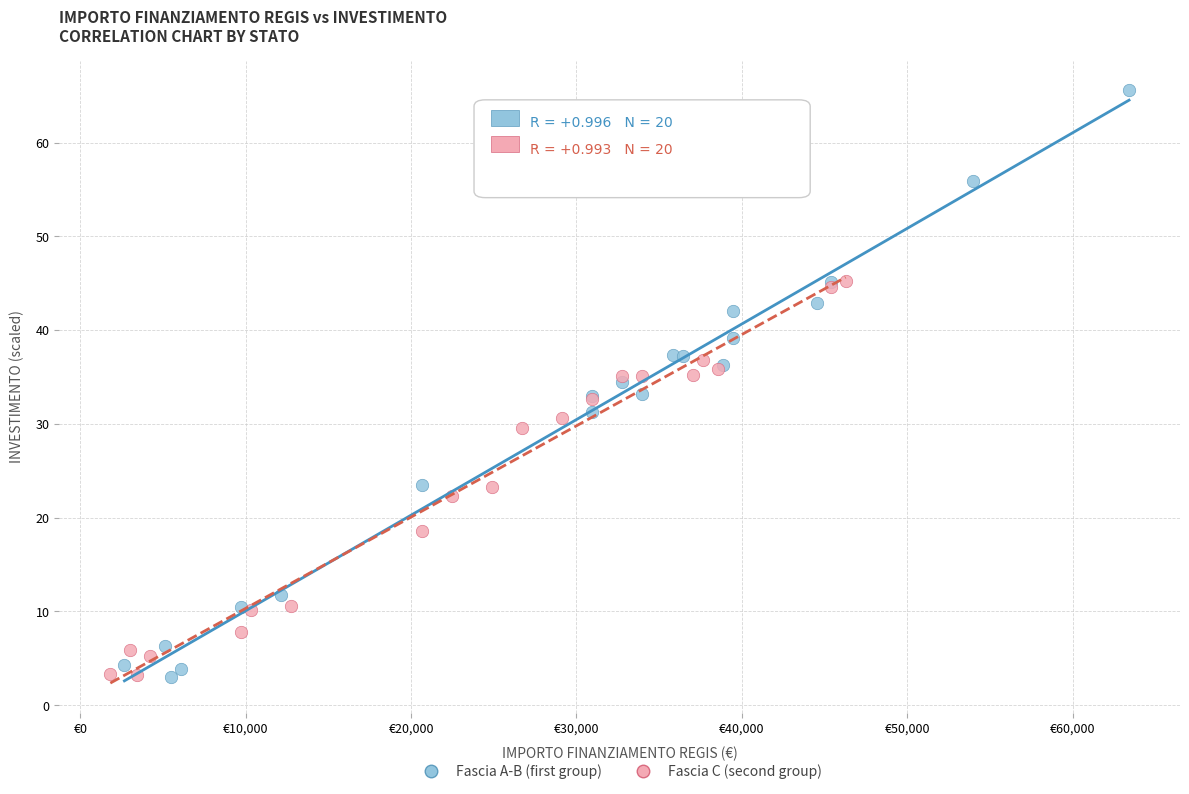

Which series reaches the maximum Y coordinate?

Fascia A-B (first group)